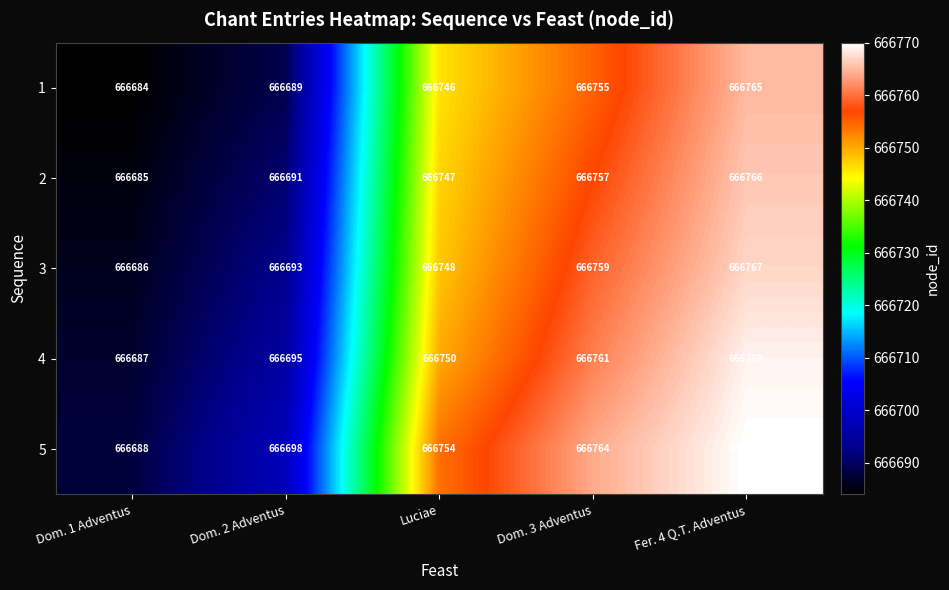

At which category is the sum across all series the highest?

Fer. 4 Q.T. Adventus